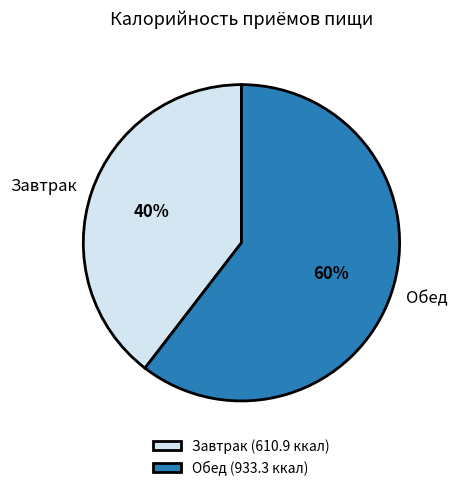

What is the ratio of the value at Обед to the value at Завтрак?

1.5